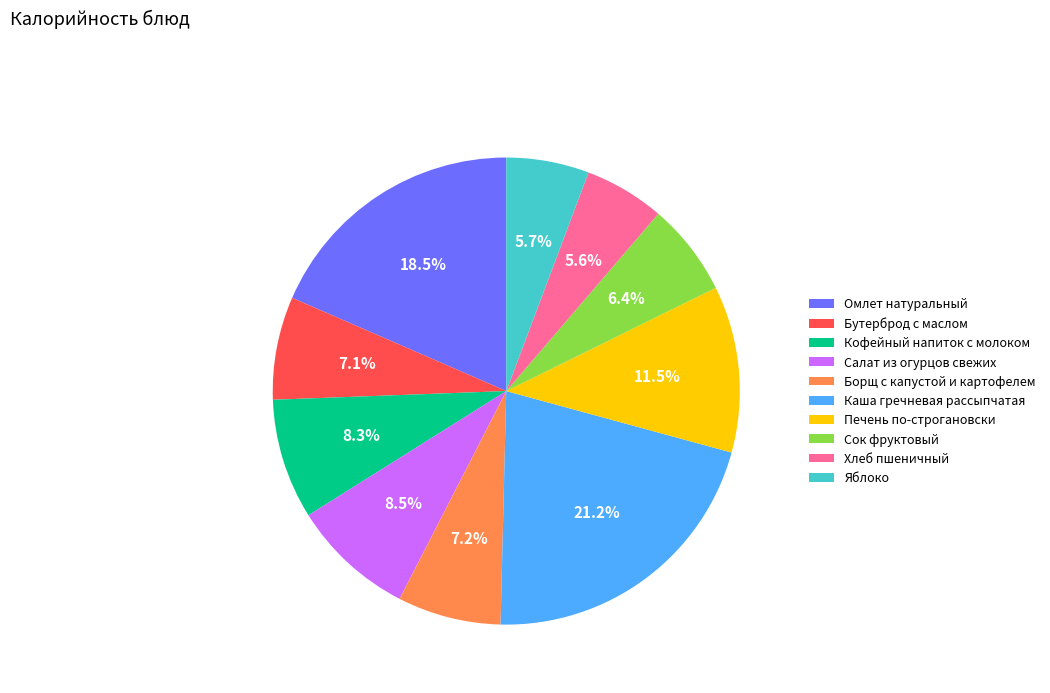

Does Хлеб пшеничный represent more than half of the total?

No